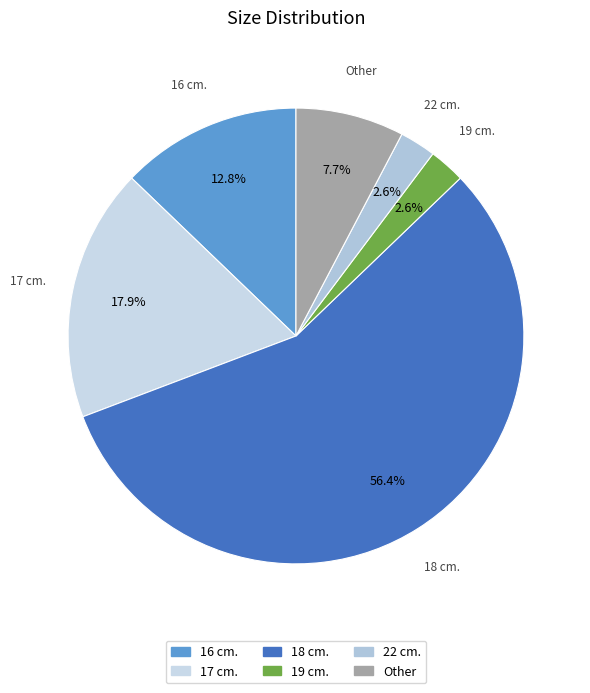

What portion of the pie excludes 22 cm.?

97.4%